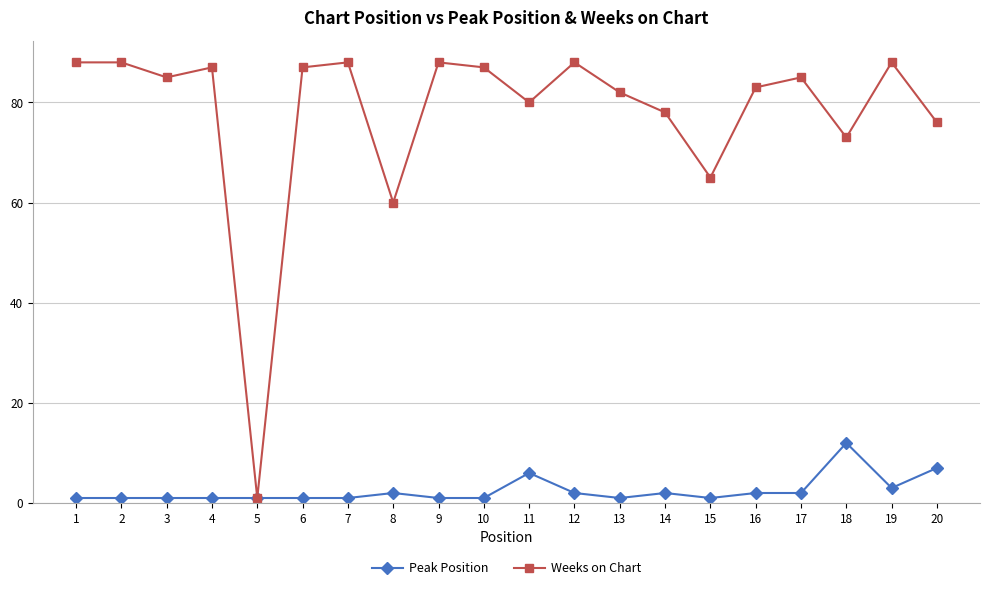

Which series has the largest range (max minus min)?

Weeks on Chart